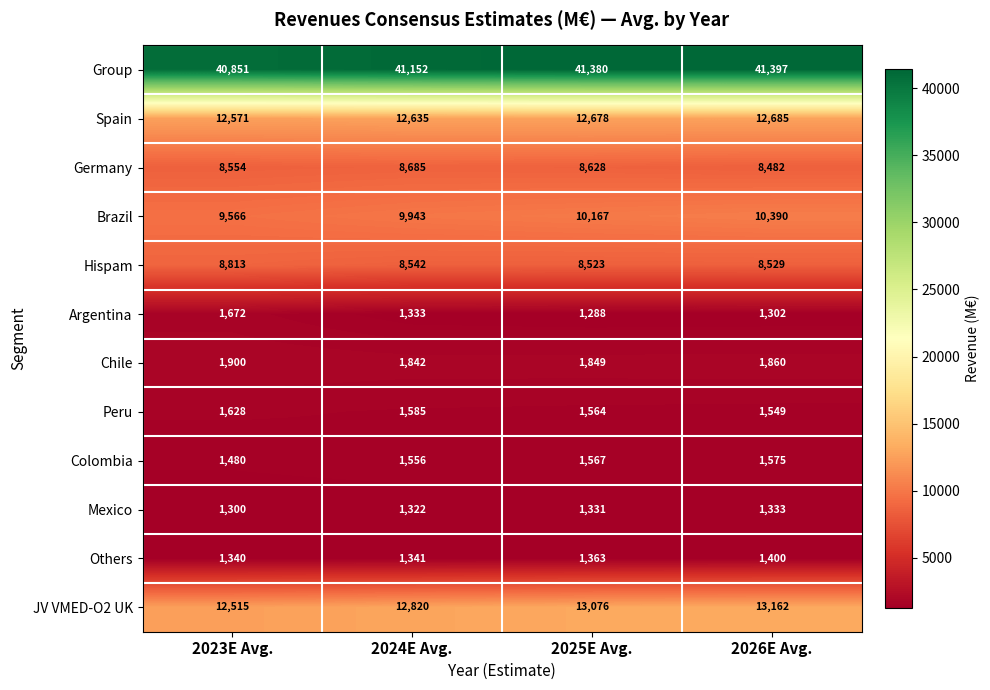

What is the difference between the maximum and minimum values in the Brazil series?

824